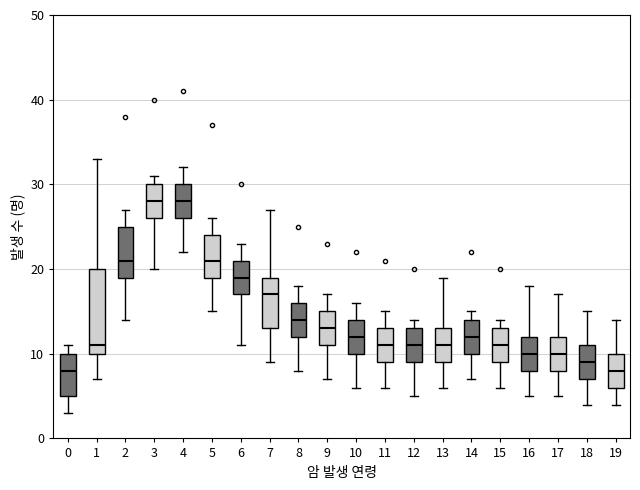

Comparing the boxes themselves (not the whiskers), which one is the tallest?

1